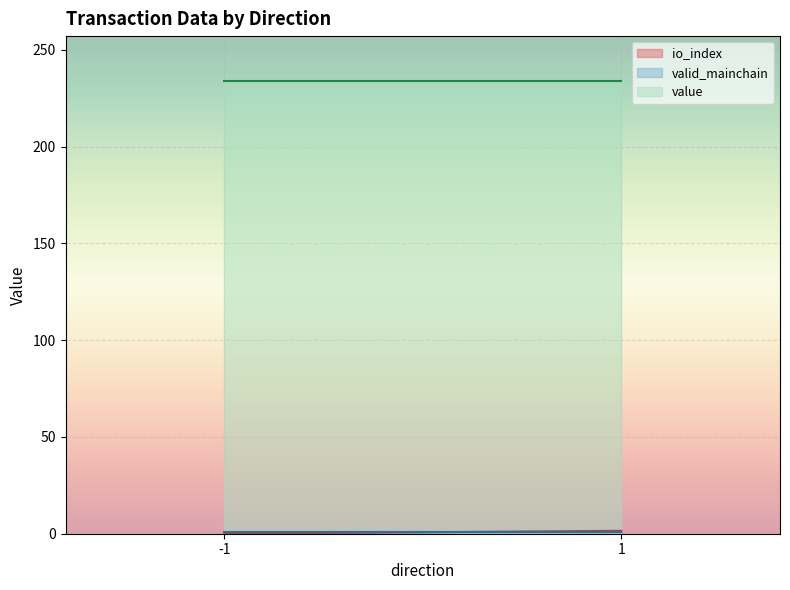

True or false: value and io_index intersect in this chart.

False